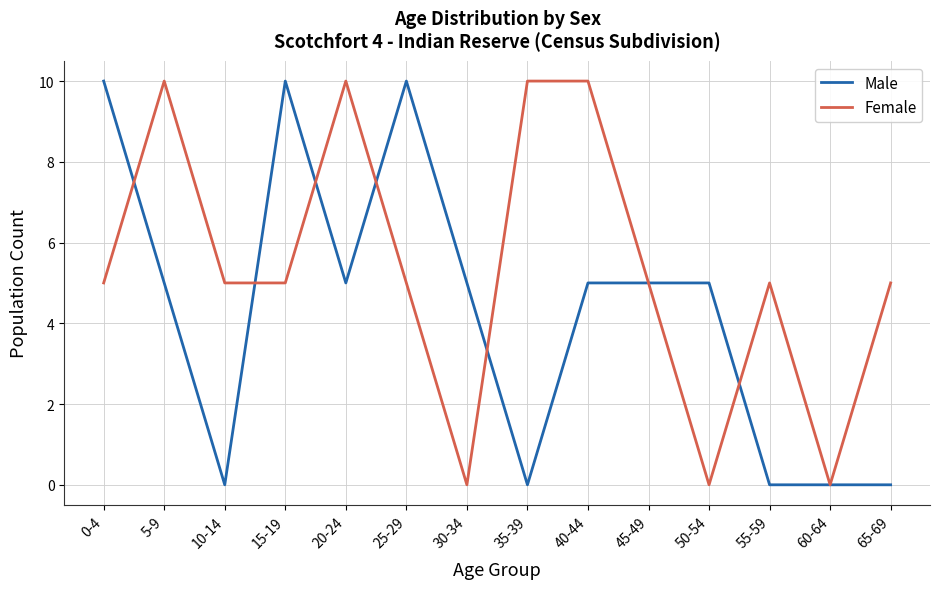

Which series changed the most between 0-4 and 35-39?

Male